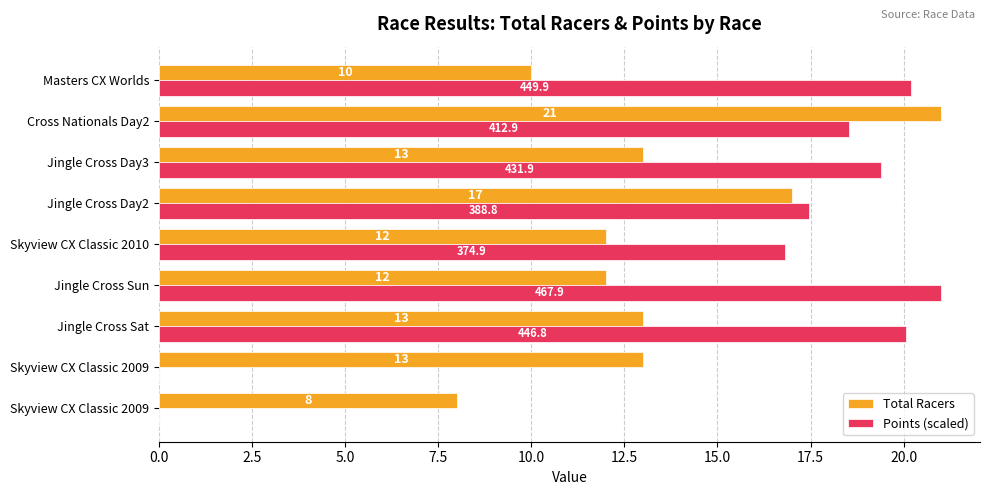

What are all the series names shown in the legend?

Total Racers, Points (scaled)